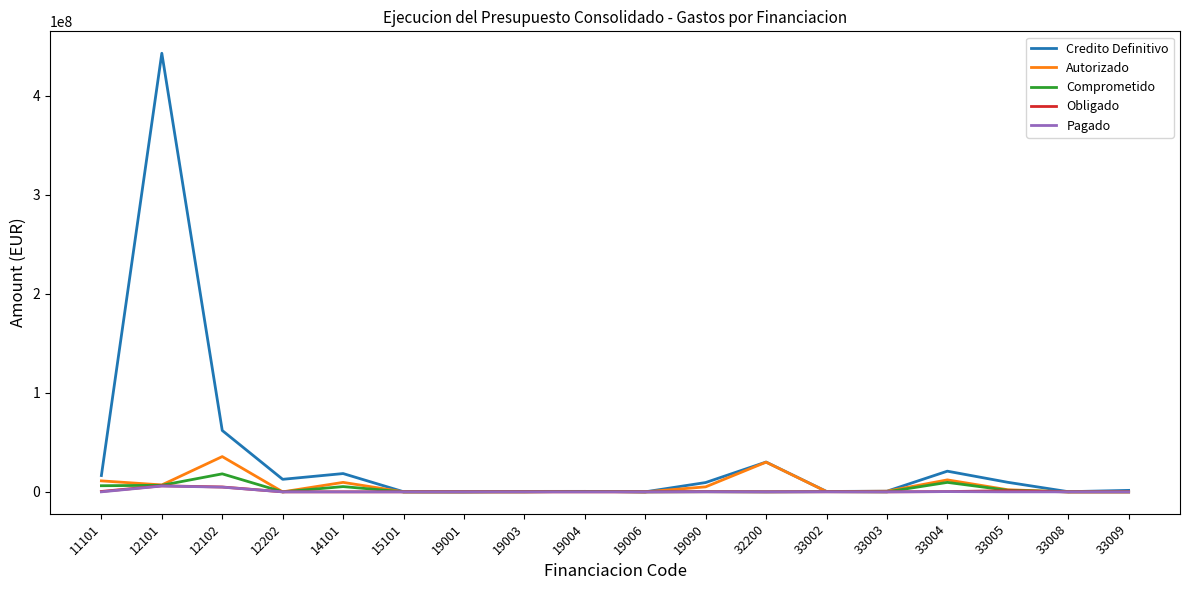

At which category is the sum across all series the highest?

12101